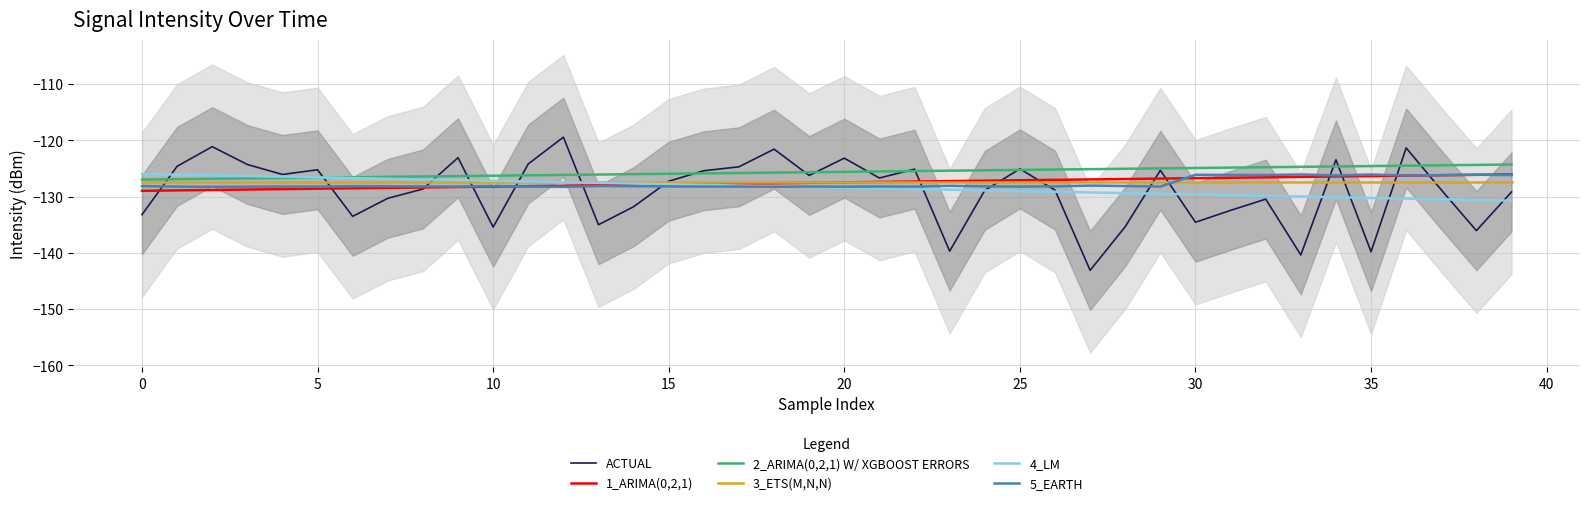

At which category is the sum across all series the highest?

36